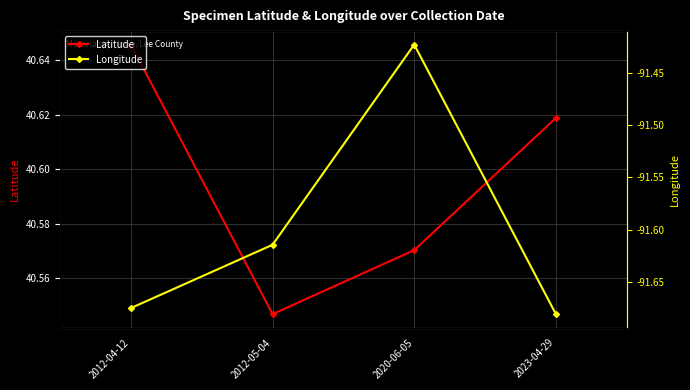

True or false: Longitude and Latitude cross at least once.

False